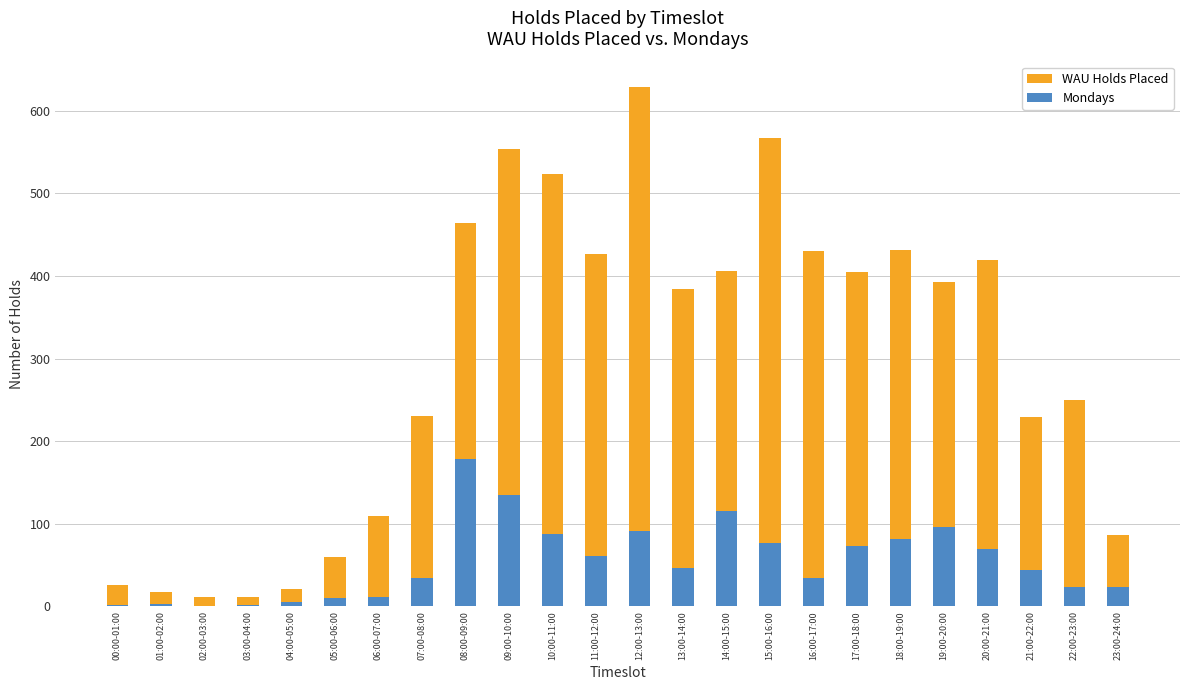

Which category has the lowest value in the Mondays series?

02:00-03:00